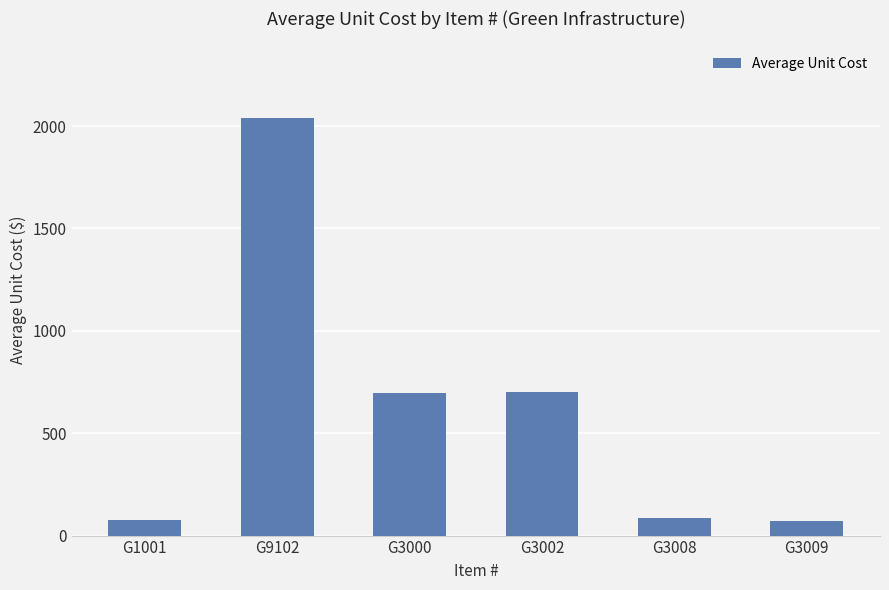

Is it true that the value at G3008 is 84?

True